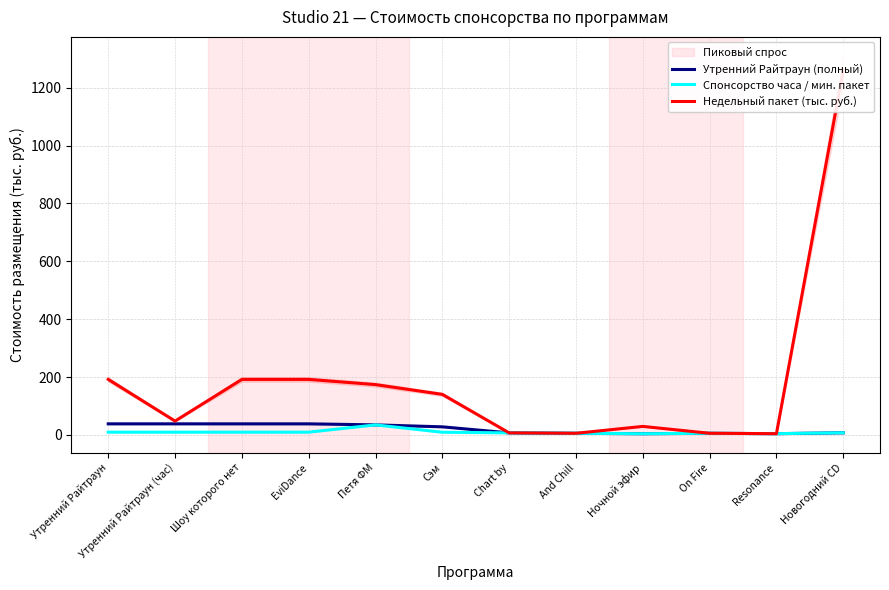

What is the value of the Спонсорство часа / мин. пакет point at the 12th from the left?

7.5